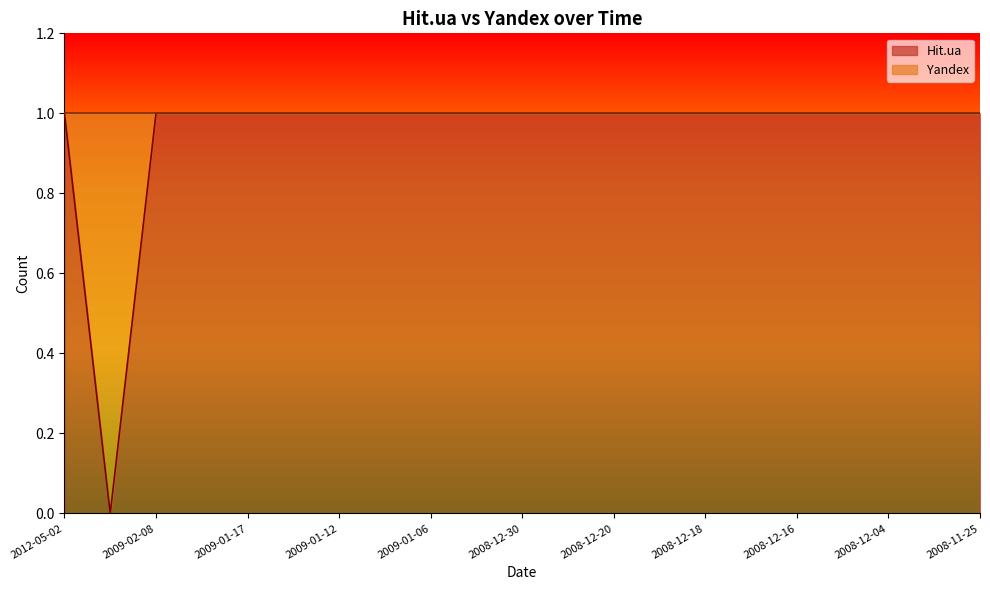

What is the sum of the values at 2008-12-20 and 2008-12-16?

2